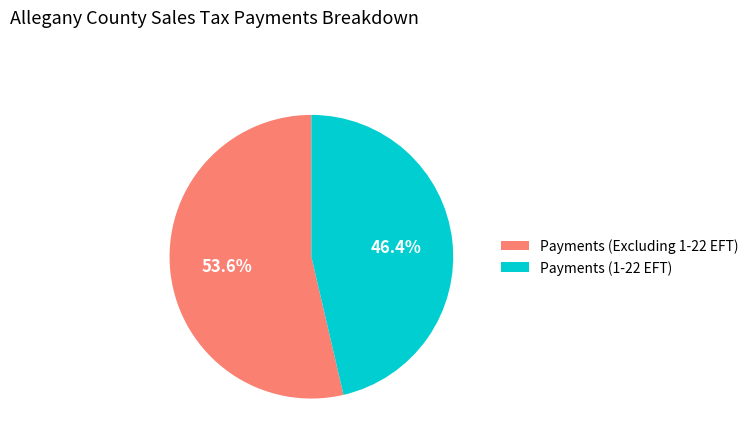

How much of the chart is everything except Payments (1-22 EFT)?

53.6%